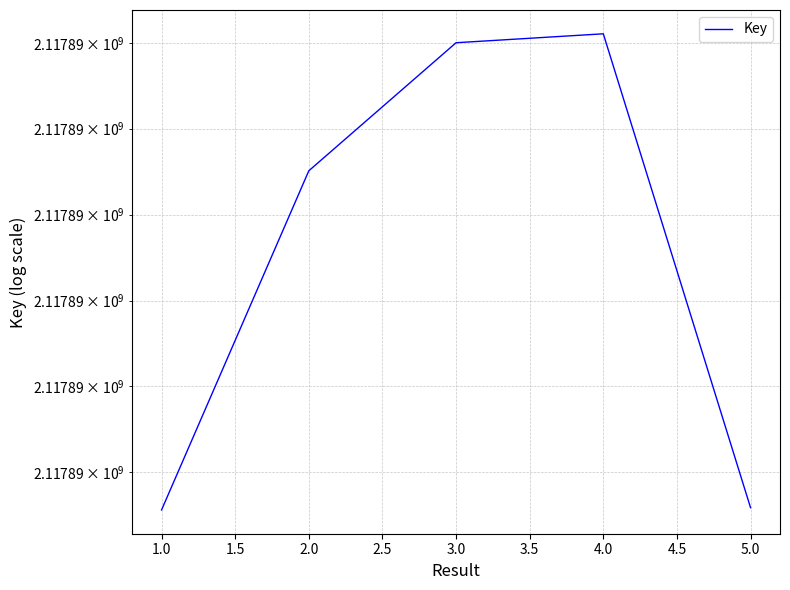

How many categories are shown in the chart?

5